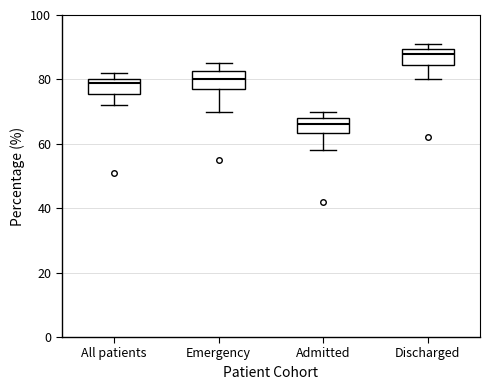

Where does the lower whisker of the box for Admitted end on the y-axis? The values are not printed on the chart, so give them approximately, as read against the axis.

58